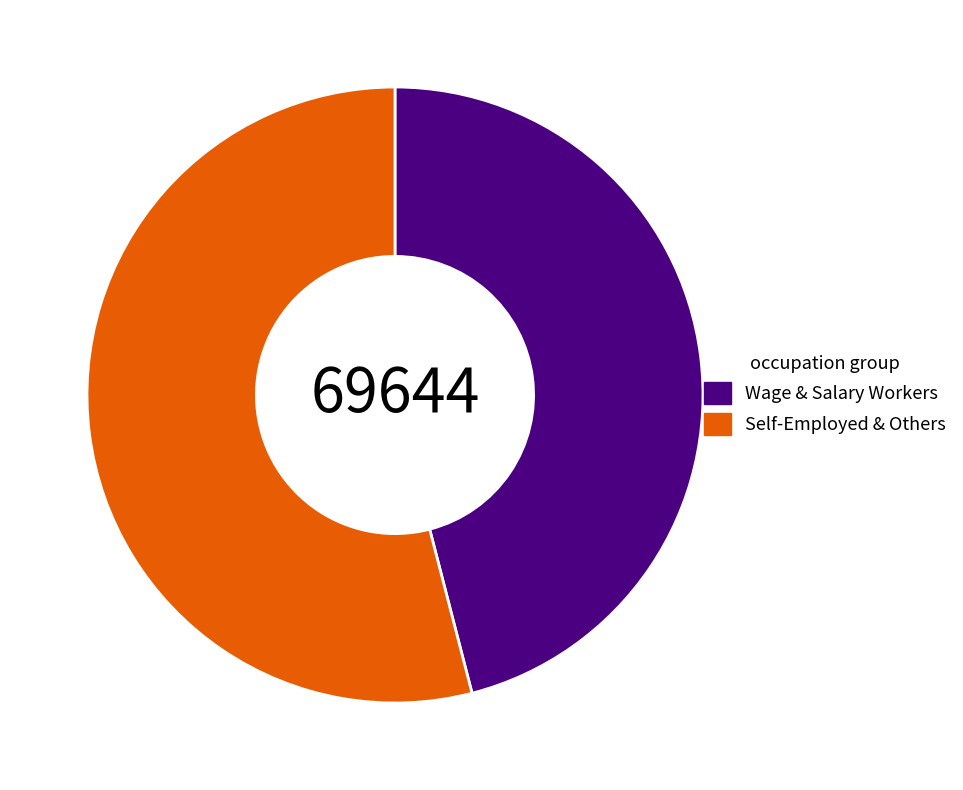

Approximately how many times larger is the value at Wage & Salary Workers compared to Self-Employed & Others?

0.9